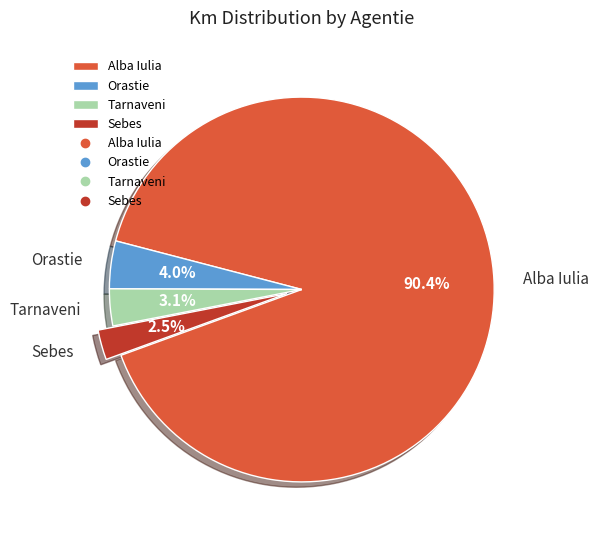

To the nearest percent, what is the average slice percentage?

25%